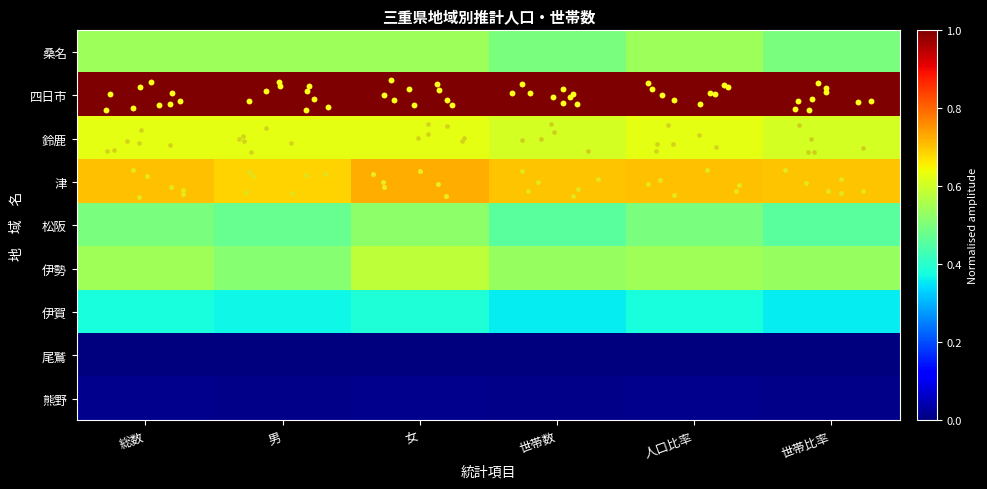

Count the number of categories in the chart.

6